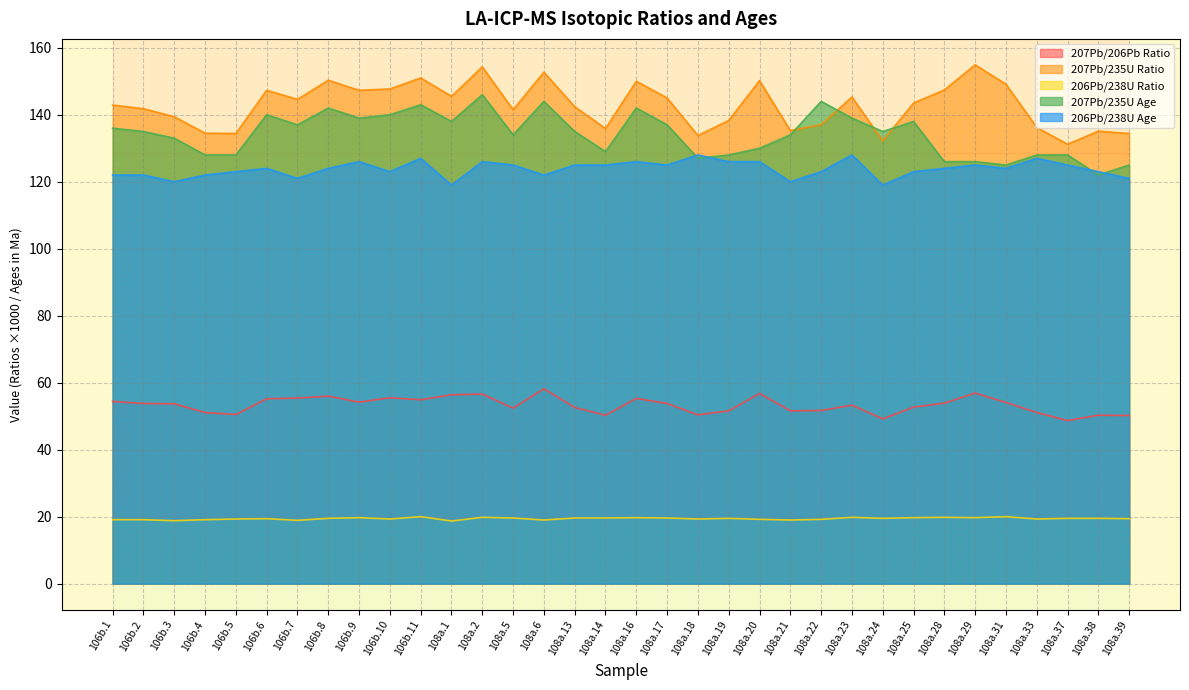

In 206Pb/238U Ratio, how many points are higher than both neighbors (excluding endpoints)?

9